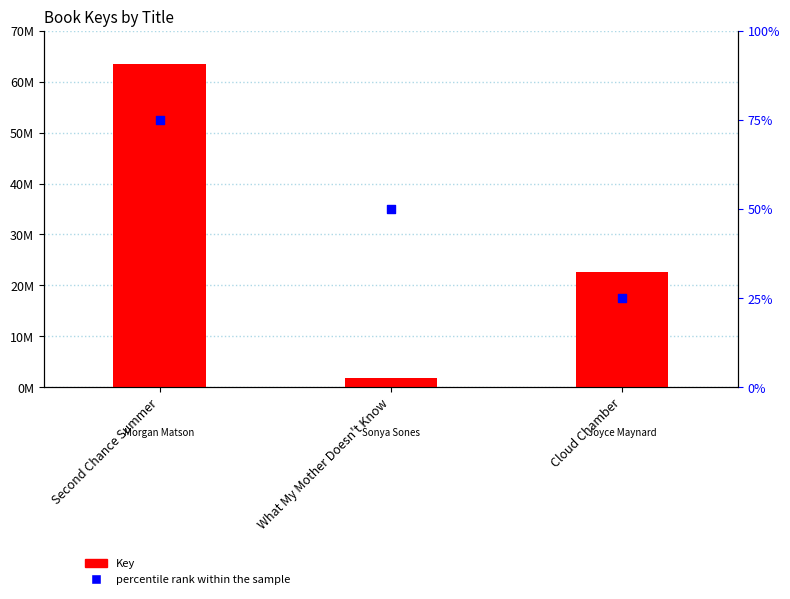

What are all the series names shown in the legend?

Key, percentile rank within the sample